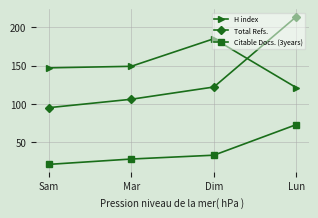

What is the average value of the Total Refs. series?

134